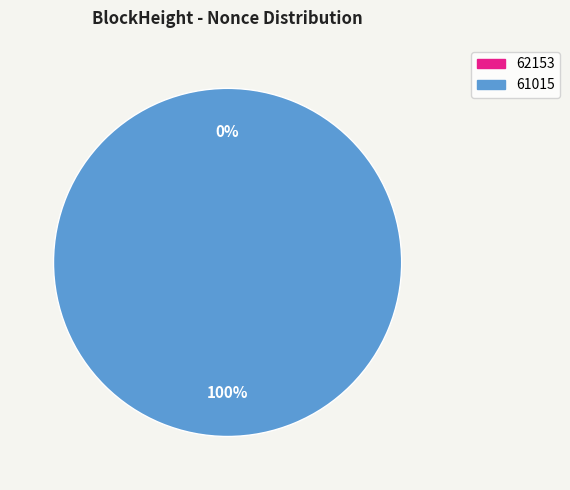

Which slice is the smallest?

62153